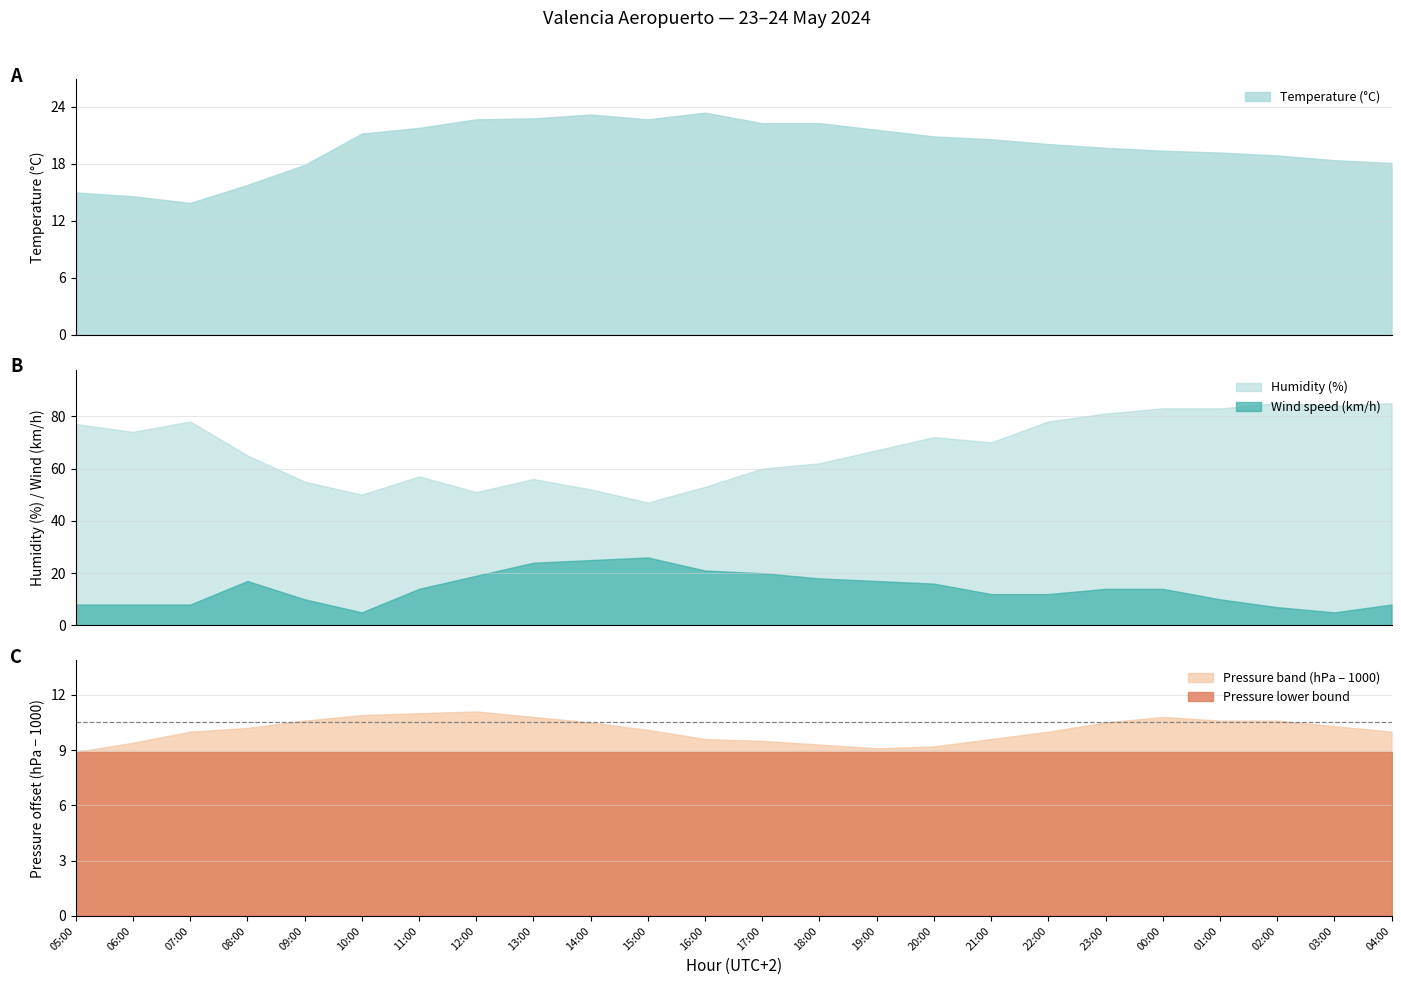

Rank the series by their maximum value, from lowest to highest.

Pressure (hPa) scaled, Temperature (°C), Wind speed (km/h), Humidity (%)